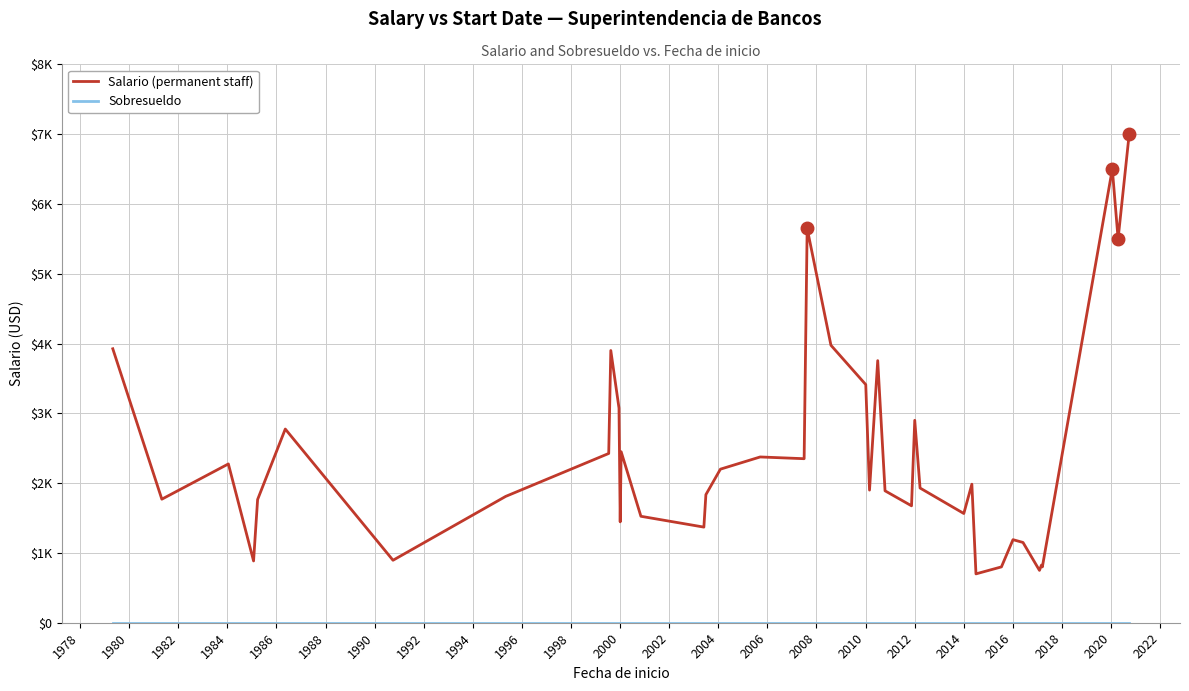

Does the chart display data point markers on the line(s)?

No